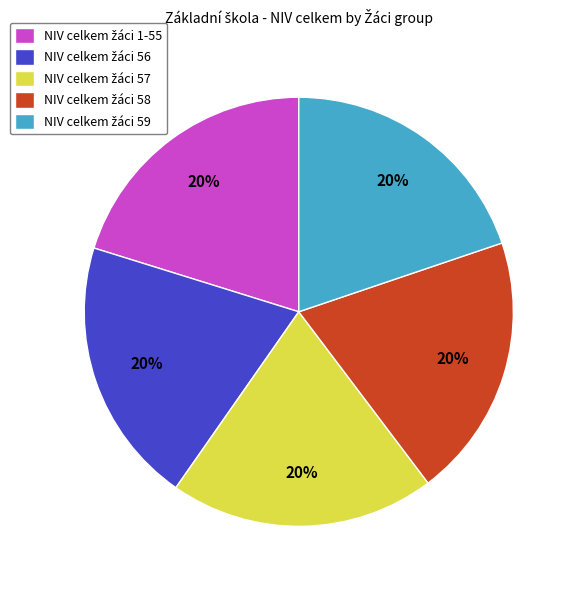

Is there any slice that represents more than half of the pie?

No